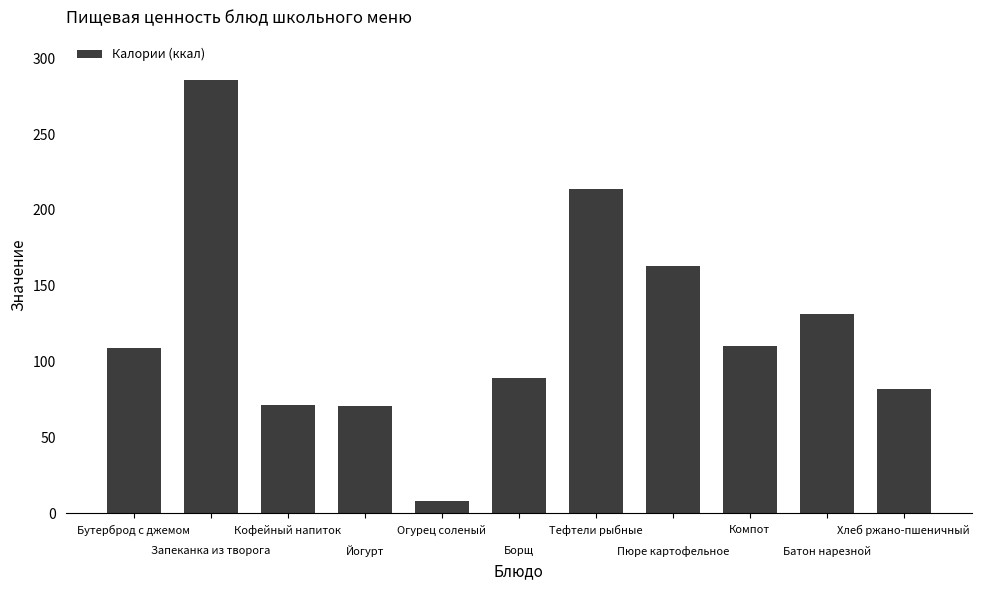

What is the average value?

121.2